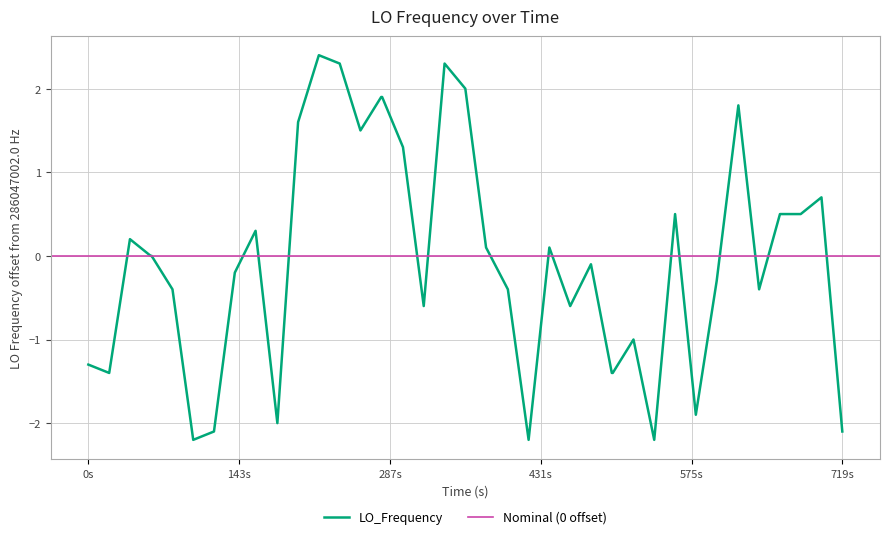

Does the chart display data point markers on the line(s)?

No